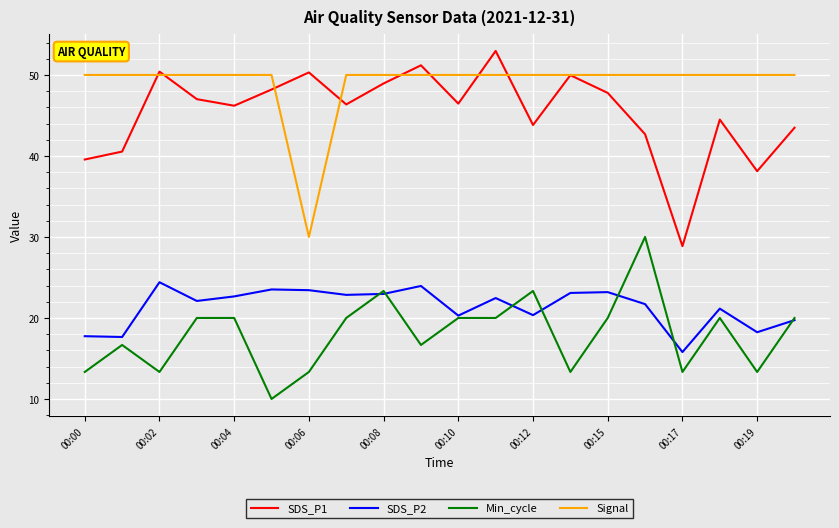

Which series has the largest range (max minus min)?

SDS_P1